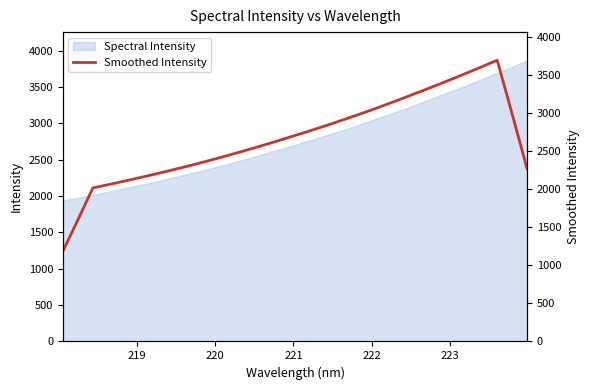

What is the minimum value for Spectral Intensity?

1938.0